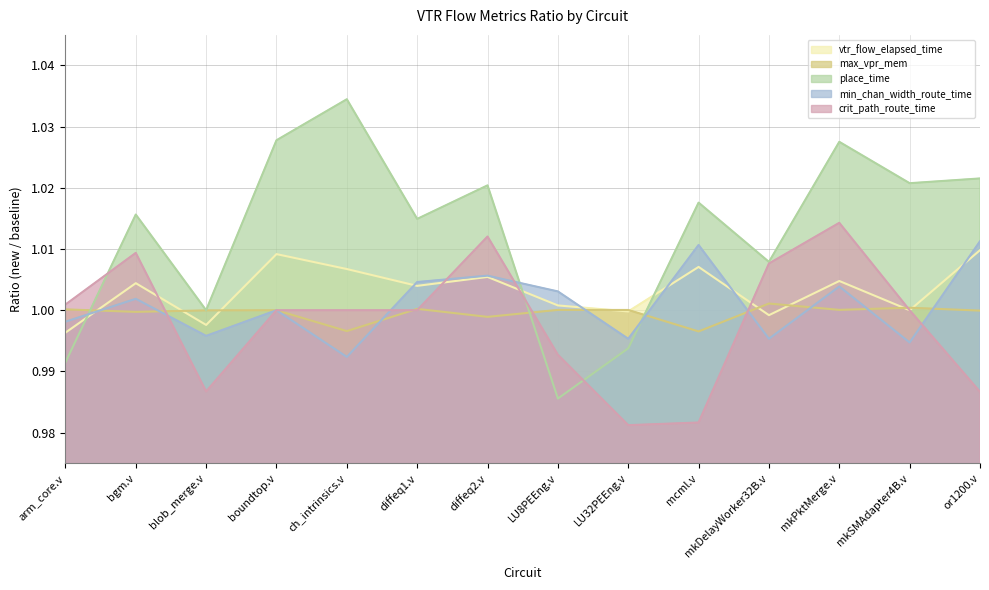

What is the label of the 4th point from the right?

mkDelayWorker32B.v